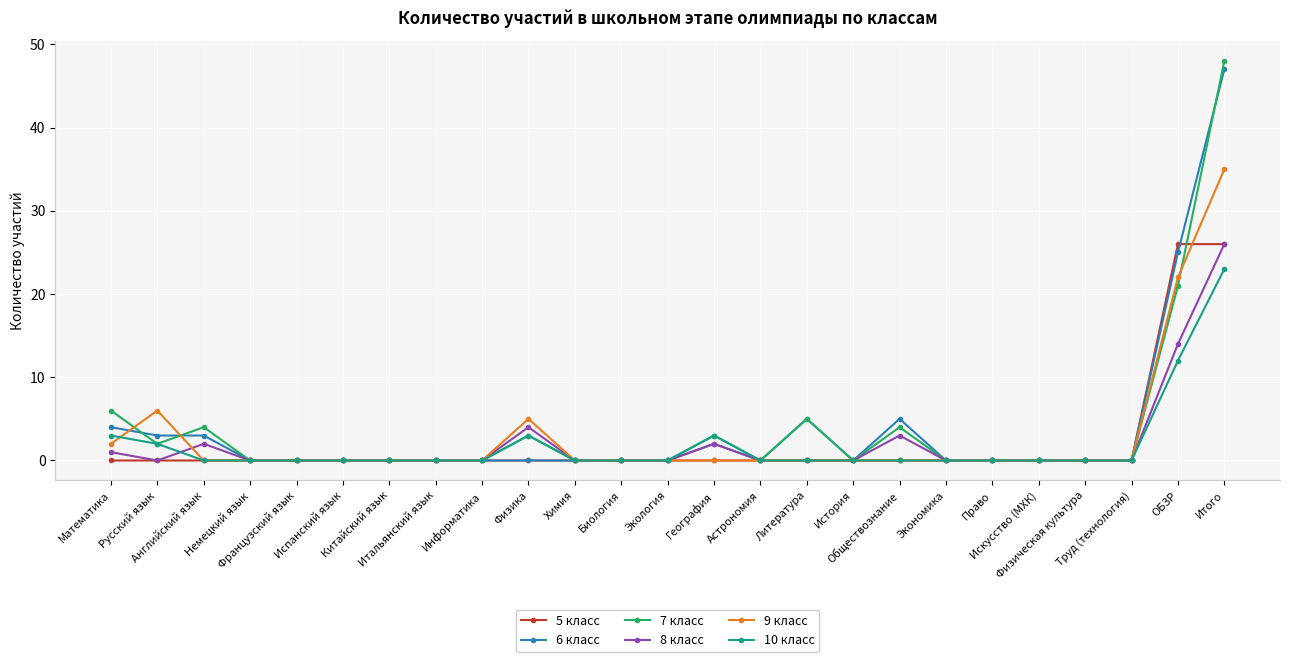

What is the maximum value shown in the chart?

48